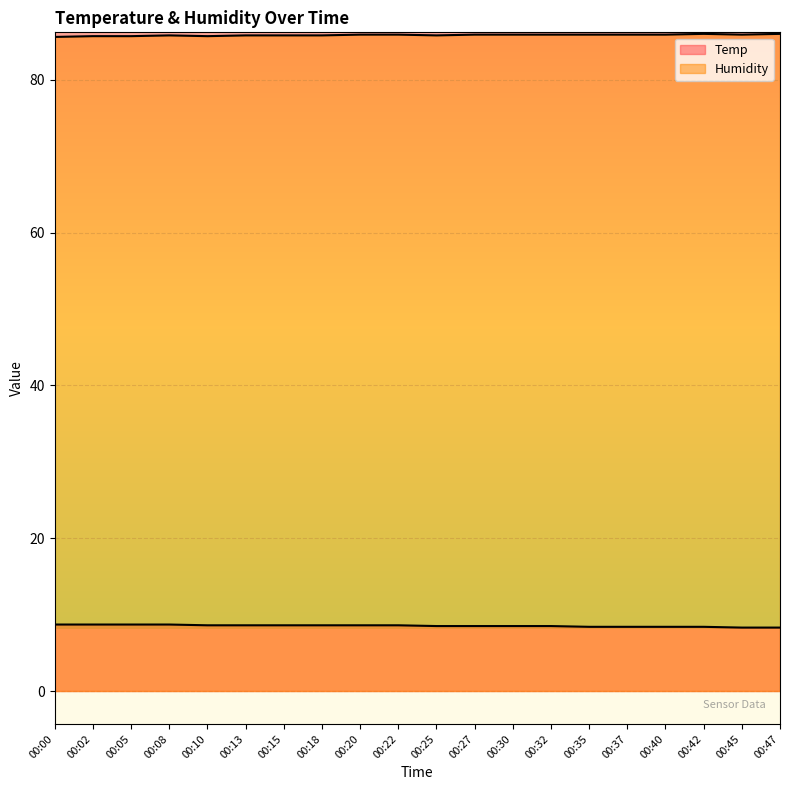

How many interior local valleys does the Humidity series have?

3